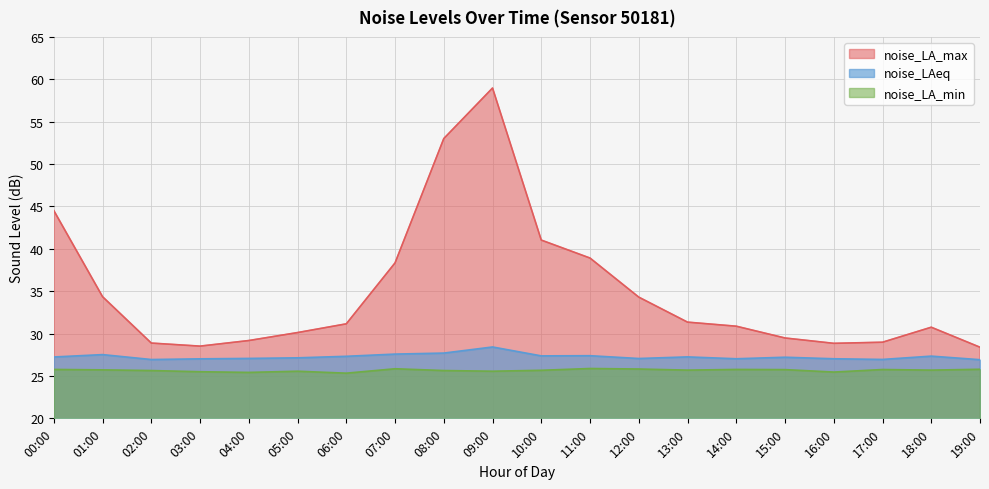

The value of noise_LA_max at 03:00 is 47.1. True or false?

False